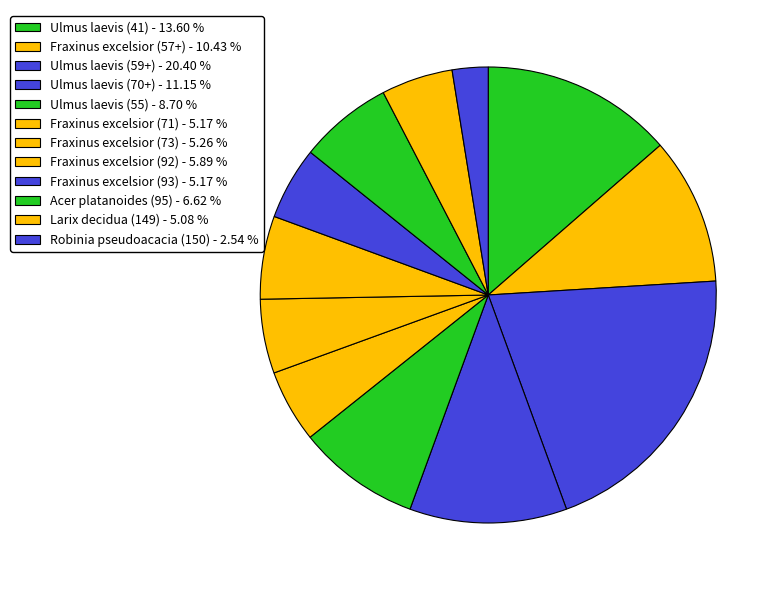

To the nearest percent, what is the difference between the largest and smallest slice percentages?

18%